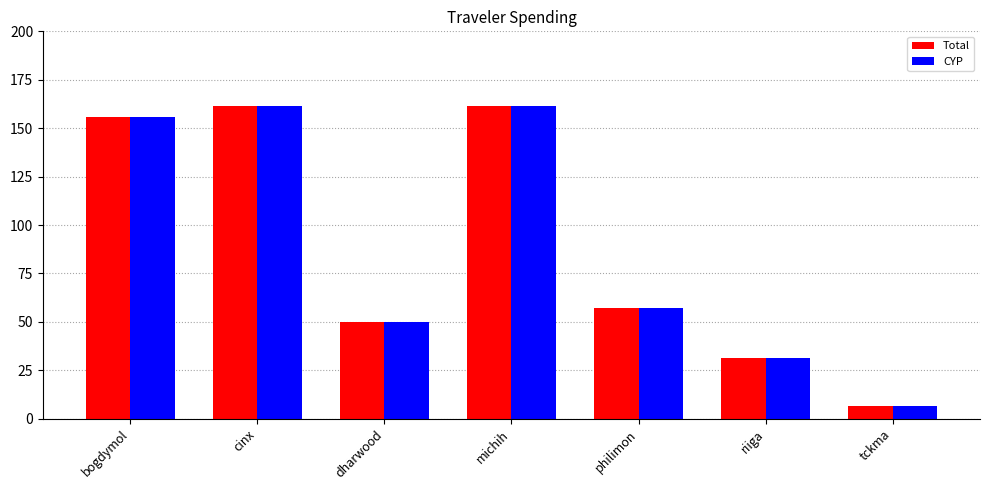

How many data points in Total are less than 56?

3